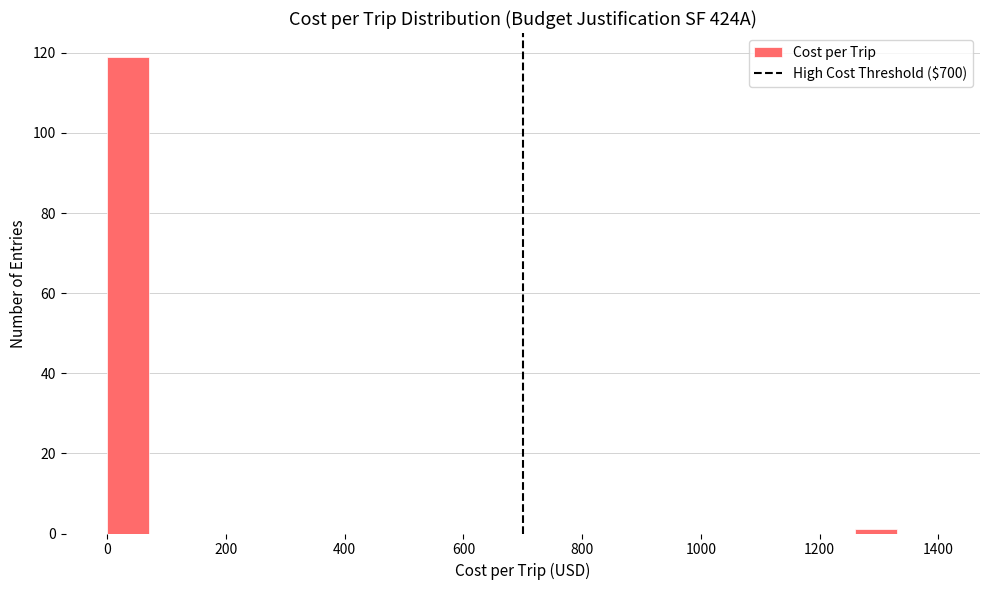

Around what value on the x-axis is the tallest bar? Give the approximate position of its centre, as read against the axis.

40